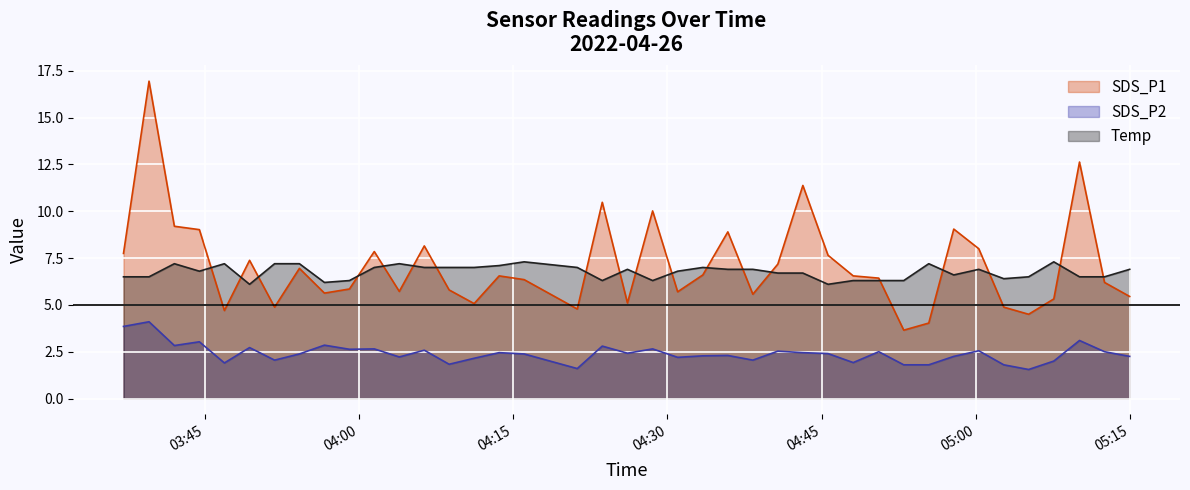

Reading left to right, extract all data points from this chart.

SDS_P1: 2022/04/26 03:37:05=7.8	2022/04/26 03:39:34=16.9	2022/04/26 03:42:02=9.2	2022/04/26 03:44:28=9.0	2022/04/26 03:46:54=4.7	2022/04/26 03:49:21=7.4	2022/04/26 03:51:47=4.9	2022/04/26 03:54:12=7.0	2022/04/26 03:56:38=5.6	2022/04/26 03:59:04=5.8	2022/04/26 04:01:29=7.8	2022/04/26 04:03:55=5.7	2022/04/26 04:06:21=8.2	2022/04/26 04:08:46=5.8	2022/04/26 04:11:12=5.1	2022/04/26 04:13:38=6.5	2022/04/26 04:16:04=6.3	2022/04/26 04:21:14=4.8	2022/04/26 04:23:40=10.5	2022/04/26 04:26:07=5.1	2022/04/26 04:28:34=10.0	2022/04/26 04:31:00=5.7	2022/04/26 04:33:27=6.6	2022/04/26 04:35:53=8.9	2022/04/26 04:38:19=5.6	2022/04/26 04:40:45=7.2	2022/04/26 04:43:11=11.4	2022/04/26 04:45:38=7.7	2022/04/26 04:48:05=6.5	2022/04/26 04:50:34=6.4	2022/04/26 04:53:00=3.6	2022/04/26 04:55:26=4.0	2022/04/26 04:57:52=9.1	2022/04/26 05:00:18=8.0	2022/04/26 05:02:44=4.9	2022/04/26 05:05:09=4.5	2022/04/26 05:07:36=5.3	2022/04/26 05:10:06=12.6	2022/04/26 05:12:32=6.2	2022/04/26 05:14:59=5.5
SDS_P2: 2022/04/26 03:37:05=3.9	2022/04/26 03:39:34=4.1	2022/04/26 03:42:02=2.8	2022/04/26 03:44:28=3.0	2022/04/26 03:46:54=1.9	2022/04/26 03:49:21=2.7	2022/04/26 03:51:47=2.0	2022/04/26 03:54:12=2.4	2022/04/26 03:56:38=2.9	2022/04/26 03:59:04=2.6	2022/04/26 04:01:29=2.6	2022/04/26 04:03:55=2.2	2022/04/26 04:06:21=2.6	2022/04/26 04:08:46=1.8	2022/04/26 04:11:12=2.1	2022/04/26 04:13:38=2.5	2022/04/26 04:16:04=2.4	2022/04/26 04:21:14=1.6	2022/04/26 04:23:40=2.8	2022/04/26 04:26:07=2.4	2022/04/26 04:28:34=2.6	2022/04/26 04:31:00=2.2	2022/04/26 04:33:27=2.3	2022/04/26 04:35:53=2.3	2022/04/26 04:38:19=2.0	2022/04/26 04:40:45=2.5	2022/04/26 04:43:11=2.5	2022/04/26 04:45:38=2.4	2022/04/26 04:48:05=1.9	2022/04/26 04:50:34=2.5	2022/04/26 04:53:00=1.8	2022/04/26 04:55:26=1.8	2022/04/26 04:57:52=2.2	2022/04/26 05:00:18=2.5	2022/04/26 05:02:44=1.8	2022/04/26 05:05:09=1.6	2022/04/26 05:07:36=2.0	2022/04/26 05:10:06=3.1	2022/04/26 05:12:32=2.5	2022/04/26 05:14:59=2.2
Temp: 2022/04/26 03:37:05=6.5	2022/04/26 03:39:34=6.5	2022/04/26 03:42:02=7.2	2022/04/26 03:44:28=6.8	2022/04/26 03:46:54=7.2	2022/04/26 03:49:21=6.1	2022/04/26 03:51:47=7.2	2022/04/26 03:54:12=7.2	2022/04/26 03:56:38=6.2	2022/04/26 03:59:04=6.3	2022/04/26 04:01:29=7.0	2022/04/26 04:03:55=7.2	2022/04/26 04:06:21=7.0	2022/04/26 04:08:46=7.0	2022/04/26 04:11:12=7.0	2022/04/26 04:13:38=7.1	2022/04/26 04:16:04=7.3	2022/04/26 04:21:14=7.0	2022/04/26 04:23:40=6.3	2022/04/26 04:26:07=6.9	2022/04/26 04:28:34=6.3	2022/04/26 04:31:00=6.8	2022/04/26 04:33:27=7.0	2022/04/26 04:35:53=6.9	2022/04/26 04:38:19=6.9	2022/04/26 04:40:45=6.7	2022/04/26 04:43:11=6.7	2022/04/26 04:45:38=6.1	2022/04/26 04:48:05=6.3	2022/04/26 04:50:34=6.3	2022/04/26 04:53:00=6.3	2022/04/26 04:55:26=7.2	2022/04/26 04:57:52=6.6	2022/04/26 05:00:18=6.9	2022/04/26 05:02:44=6.4	2022/04/26 05:05:09=6.5	2022/04/26 05:07:36=7.3	2022/04/26 05:10:06=6.5	2022/04/26 05:12:32=6.5	2022/04/26 05:14:59=6.9